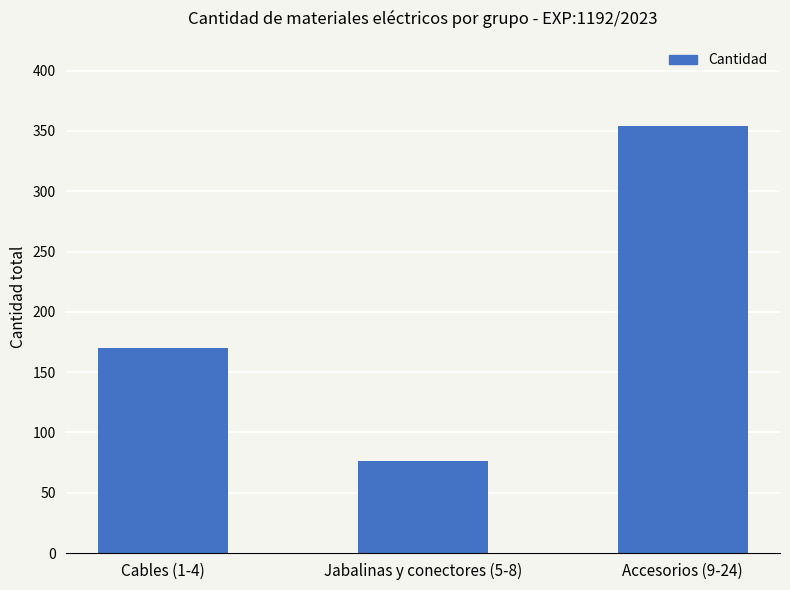

How many categories are shown in the chart?

3